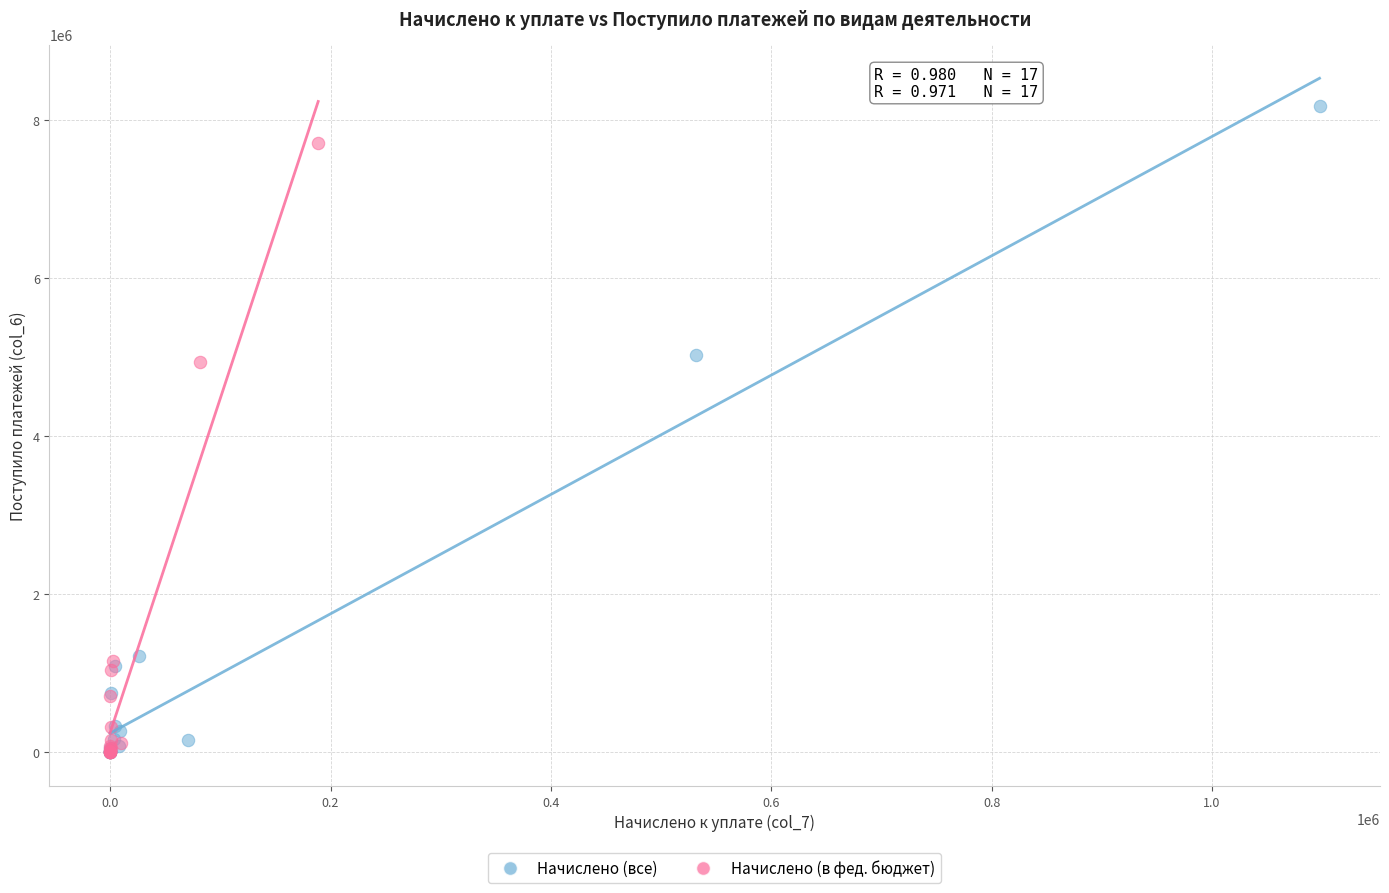

Which series contains the highest Y value?

Начислено (все)